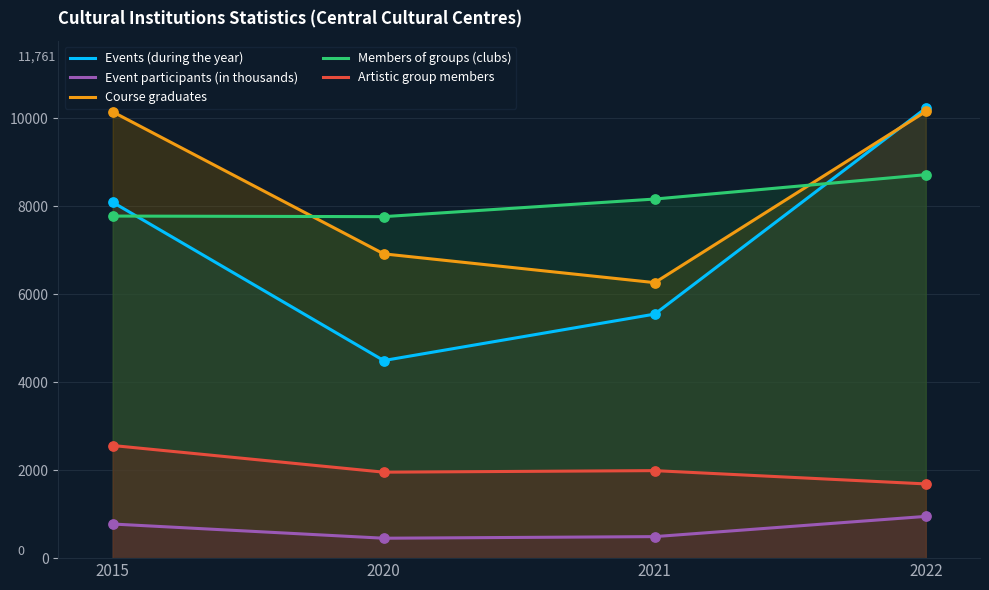

What are all the series names shown in the legend?

Events (during the year), Event participants (in thousands), Course graduates, Members of groups (clubs), Artistic group members